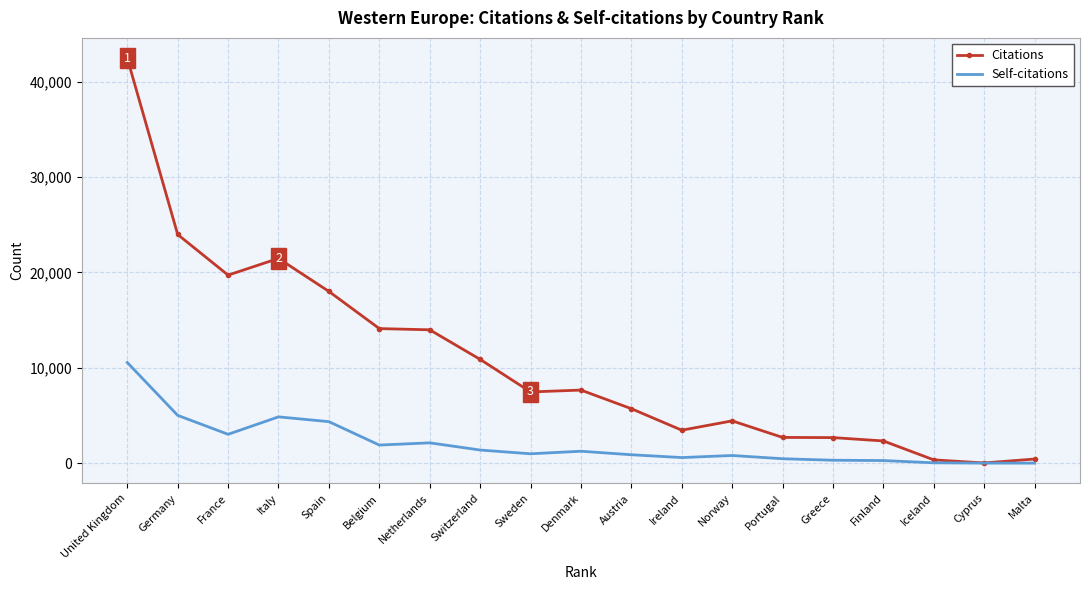

What is the maximum value shown in the chart?

42462